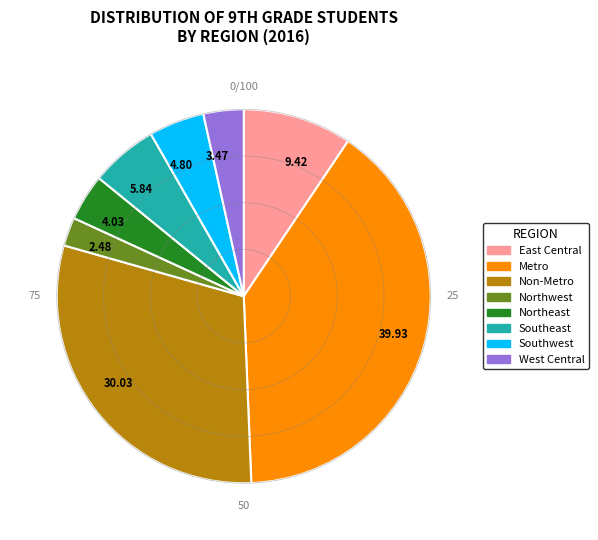

To the nearest percent, what is the difference between the largest and smallest slice percentages?

37%